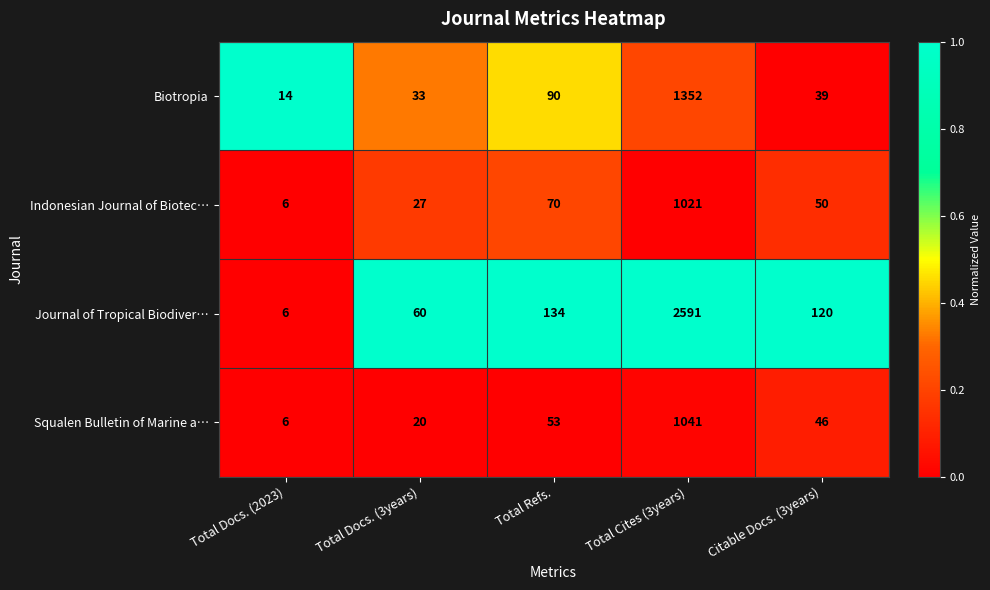

What is the difference between the highest and lowest values at Citable Docs. (3years)?

81